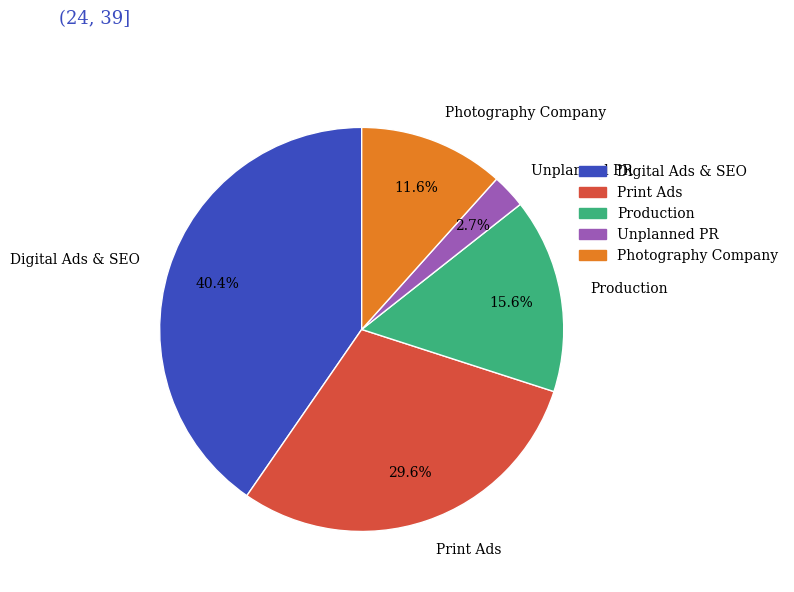

How many segments does this pie chart have?

5